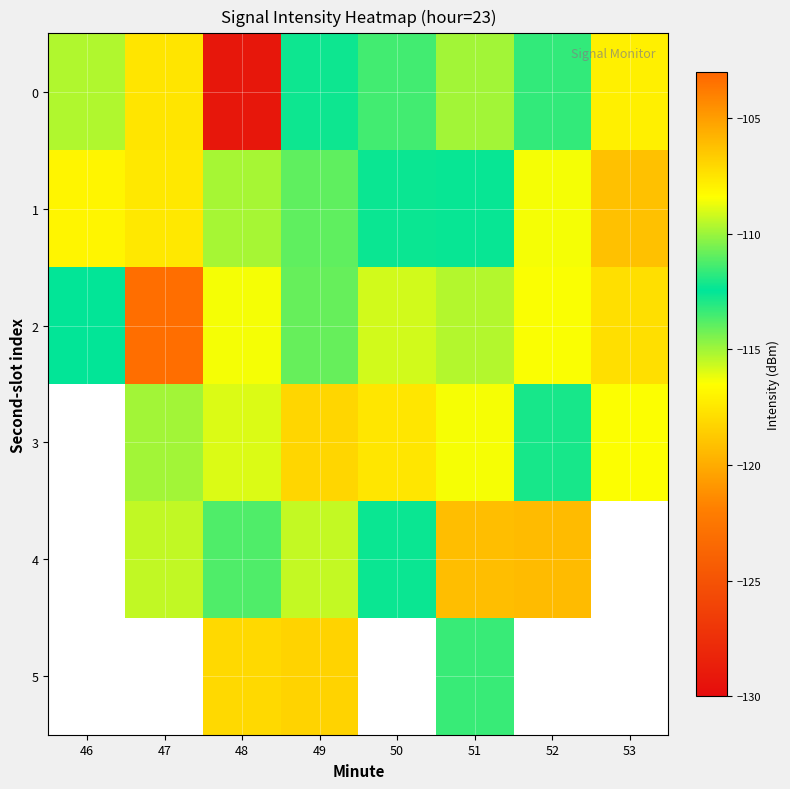

What is the difference between the 0 values at 50 and 47?

3.9